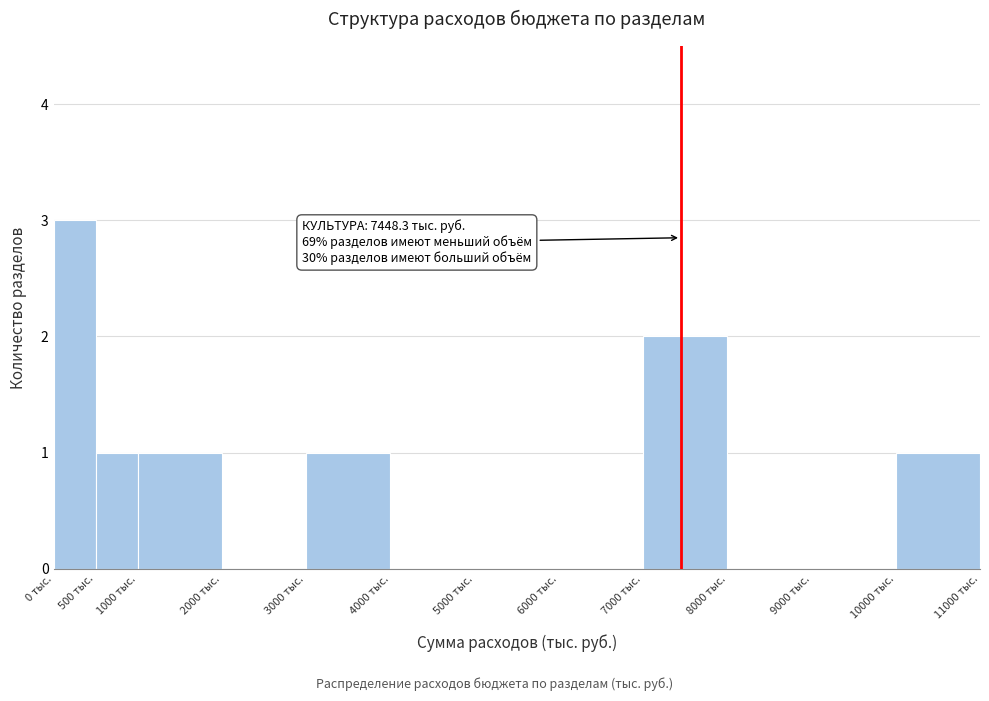

Over which range of the x-axis is the bar tallest?

0 to 500